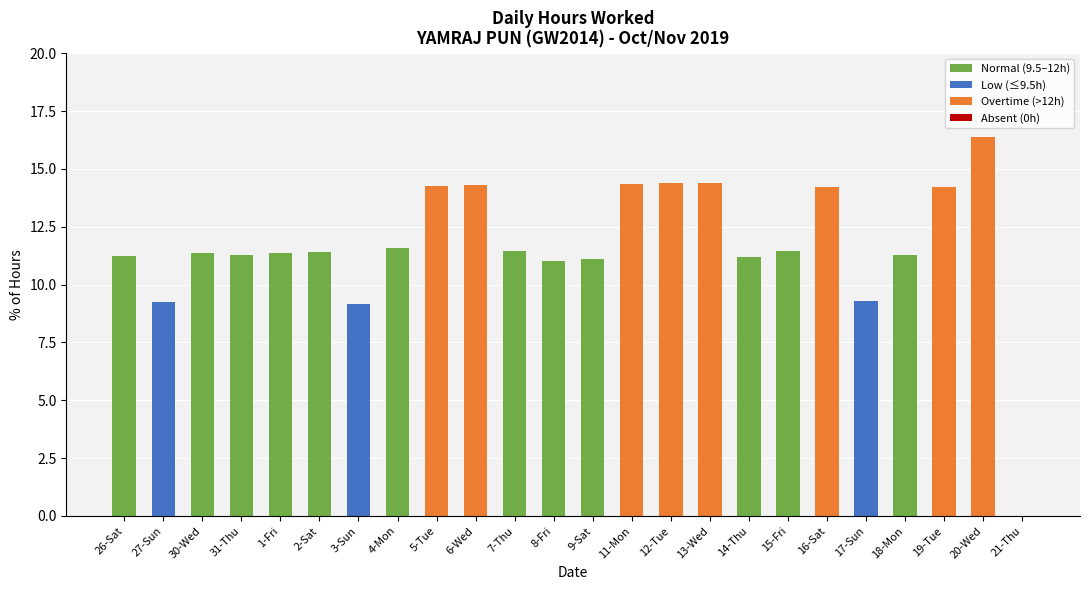

What is the ratio of the value at 8-Fri to the value at 17-Sun?

1.2